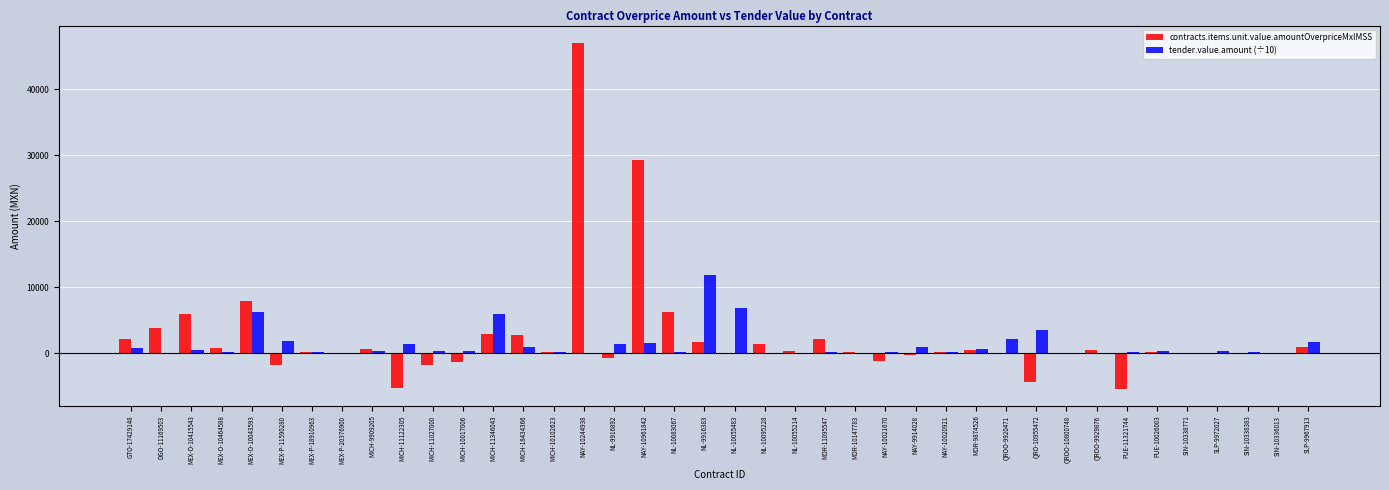

Where is contracts.items.unit.value.amountOverpriceMxIMSS nearest to the value 20816?

NAY-10961842